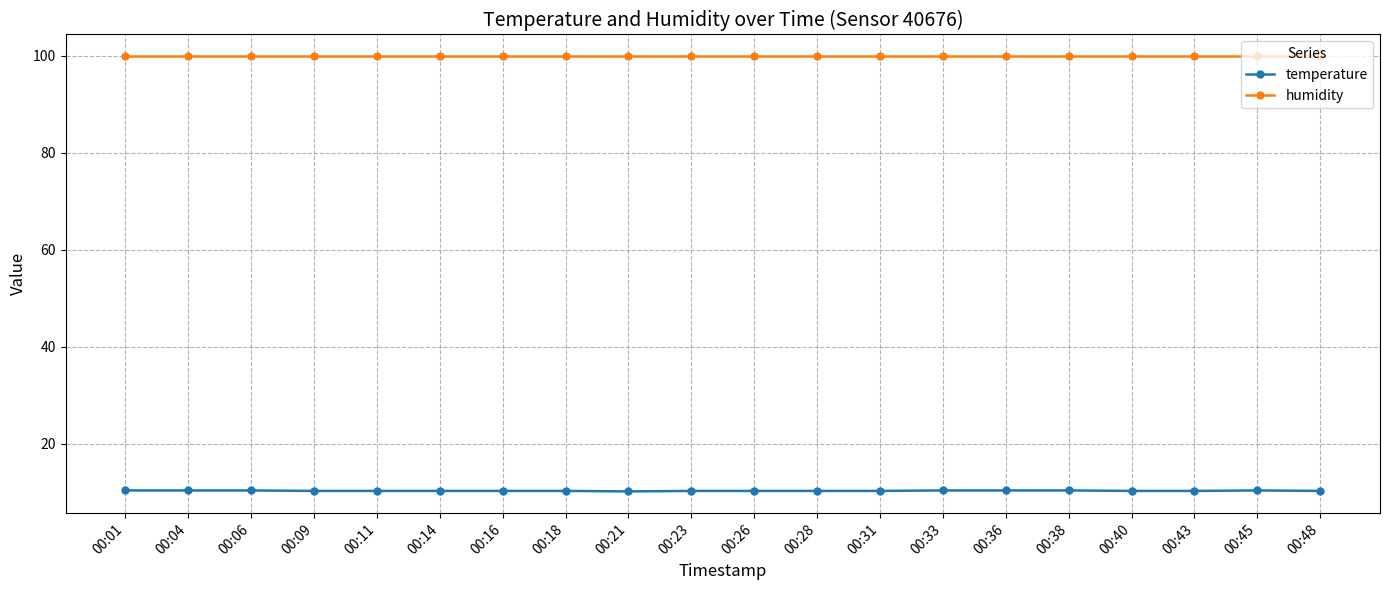

What value does the humidity series have at 00:36?

99.9